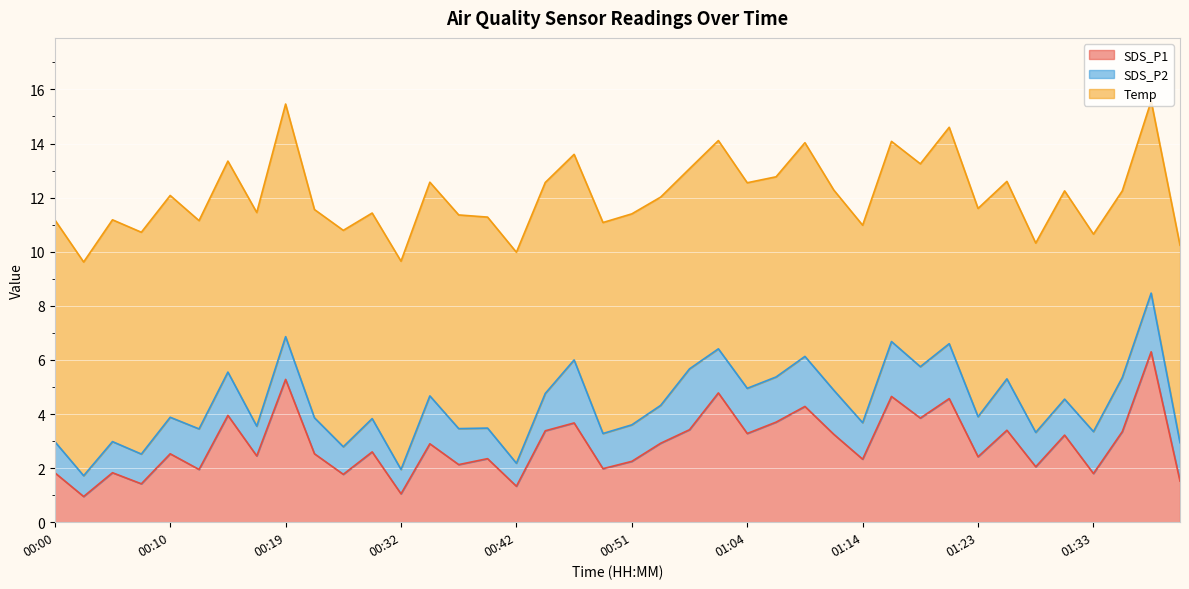

What is the spread (max minus min) of values at 00:12?

6.2